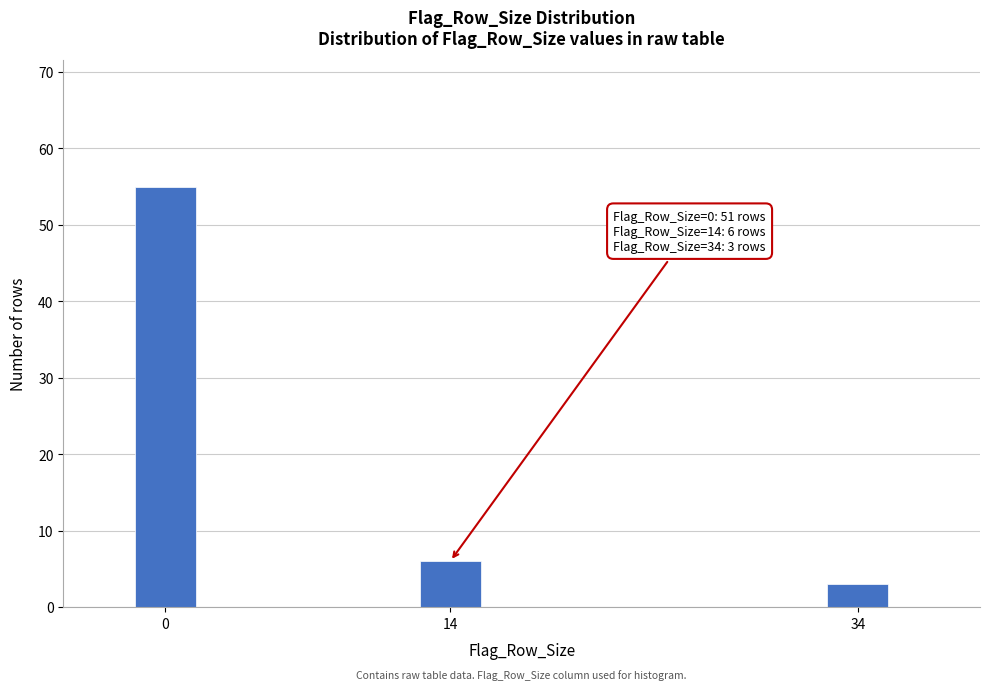

Reading left to right, what are all the values shown in this chart?

0=55	14=6	34=3